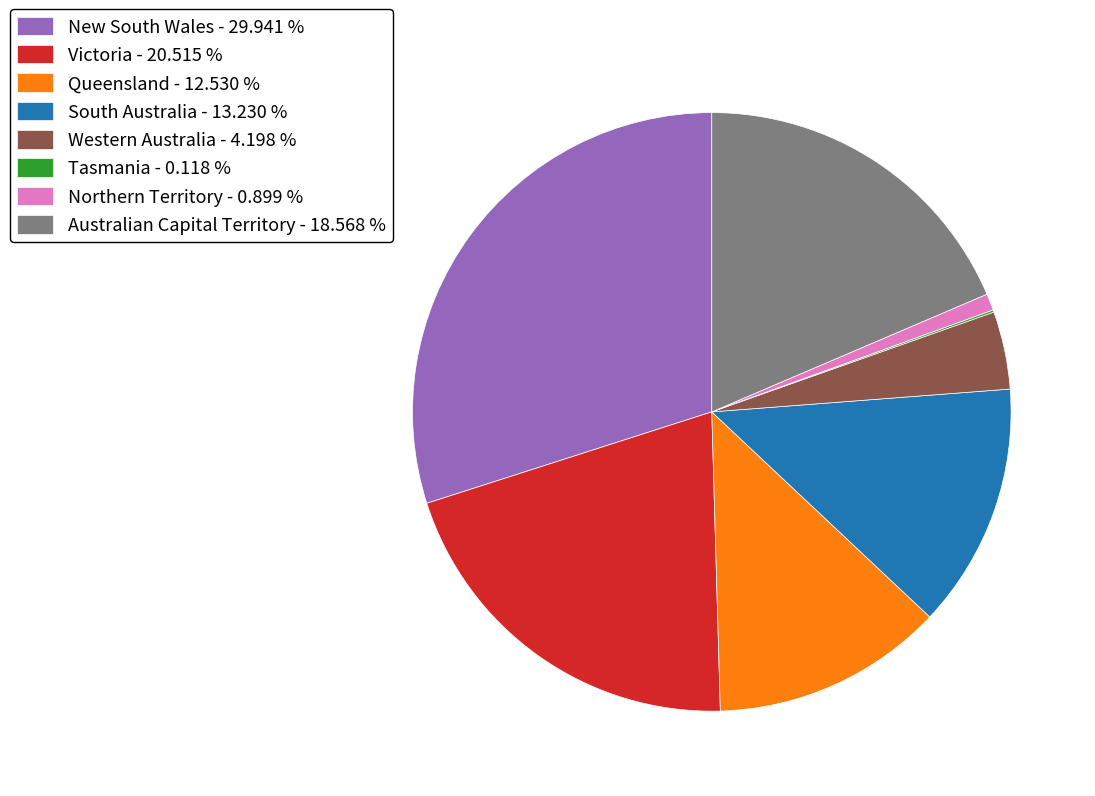

What is the ratio of the value at Western Australia to the value at New South Wales?

0.1